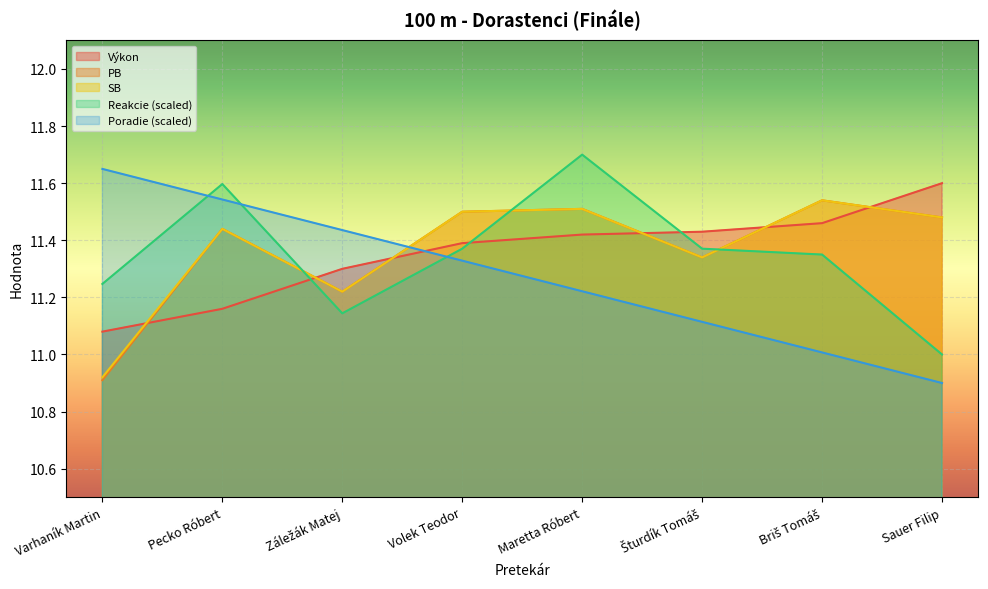

Which category has the lowest value in the Výkon series?

Varhaník Martin